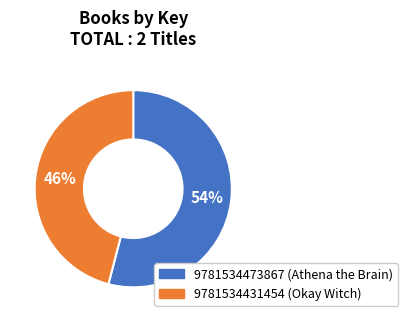

How many slices are in this pie chart?

2